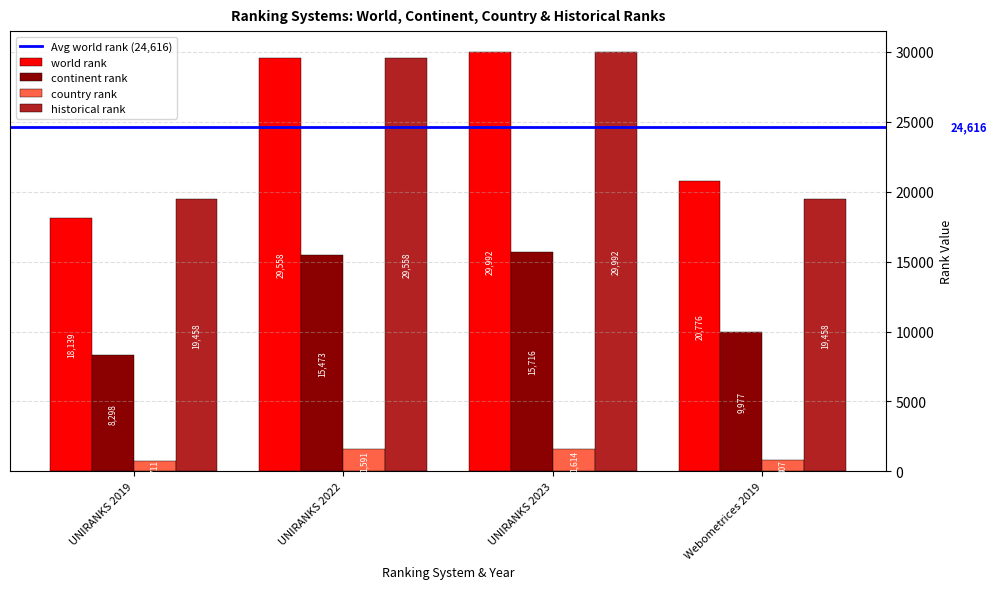

Count the number of categories in the chart.

4